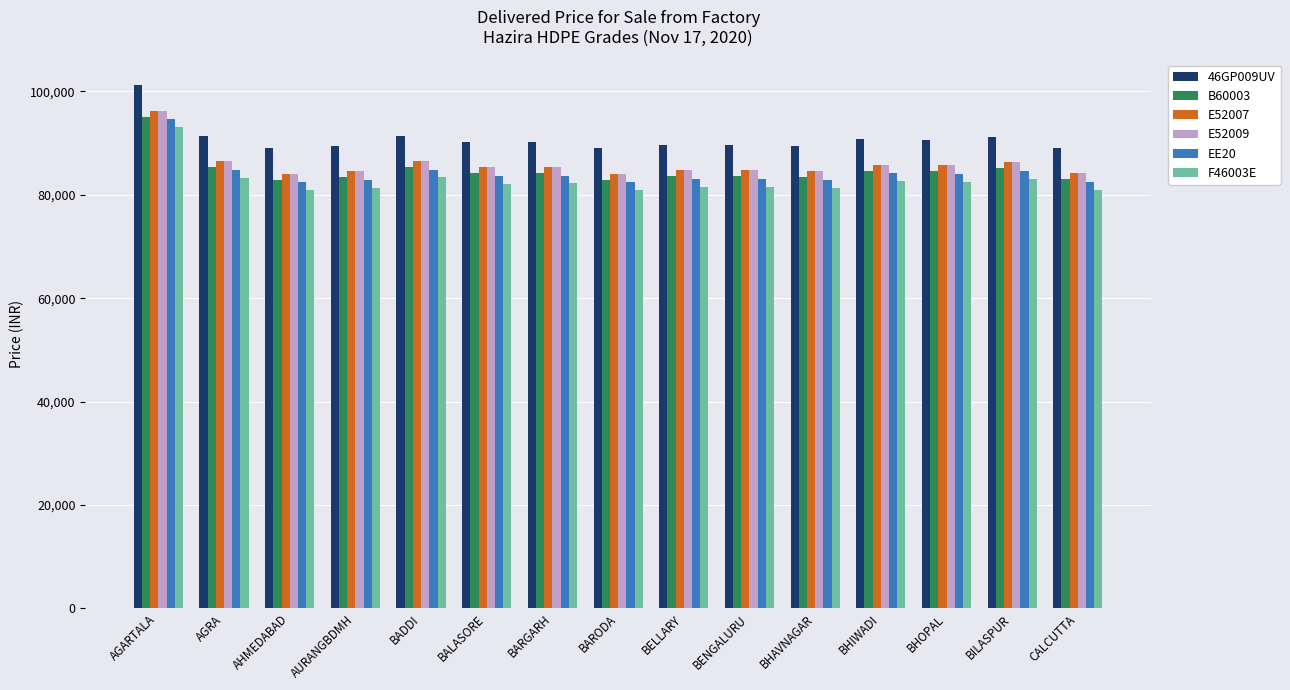

What is the lowest value of the EE20 series?

82388